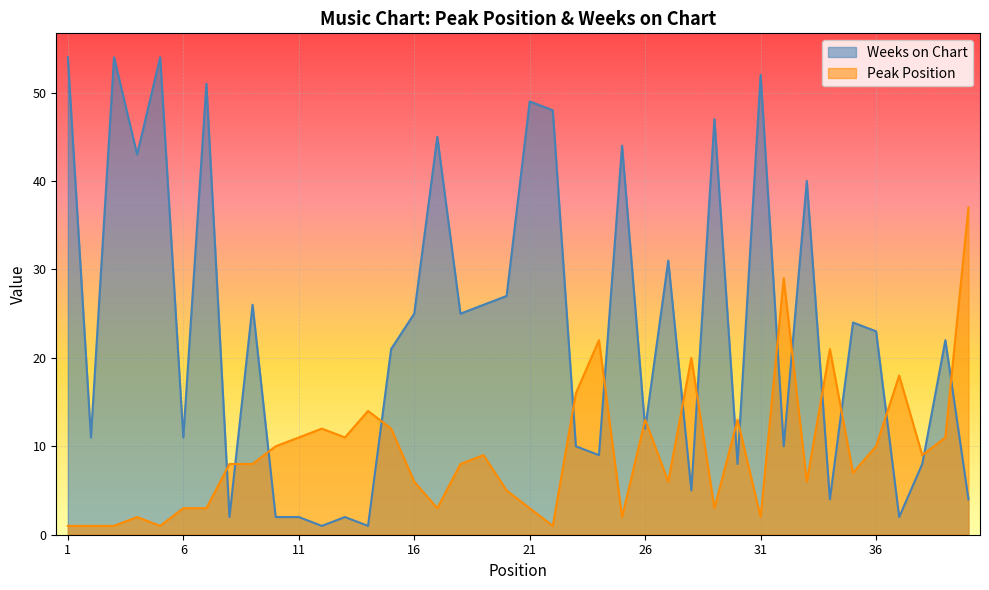

Count the number of categories in the chart.

40